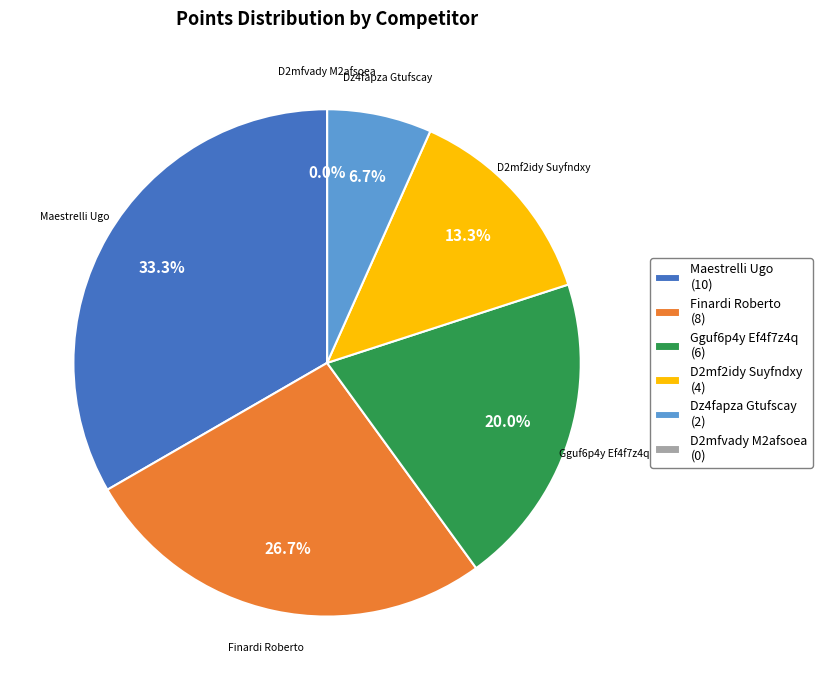

Count the number of slices in the pie.

6